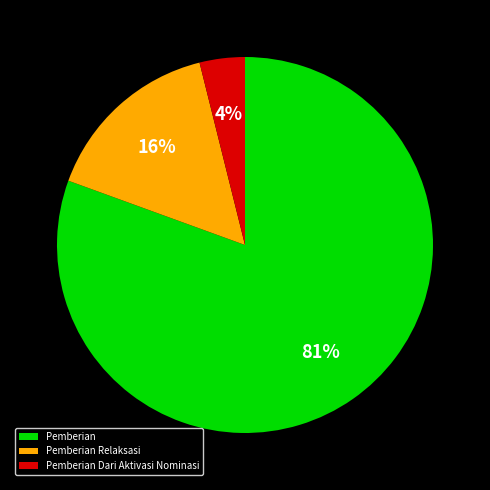

What is the largest slice in the pie chart?

Pemberian